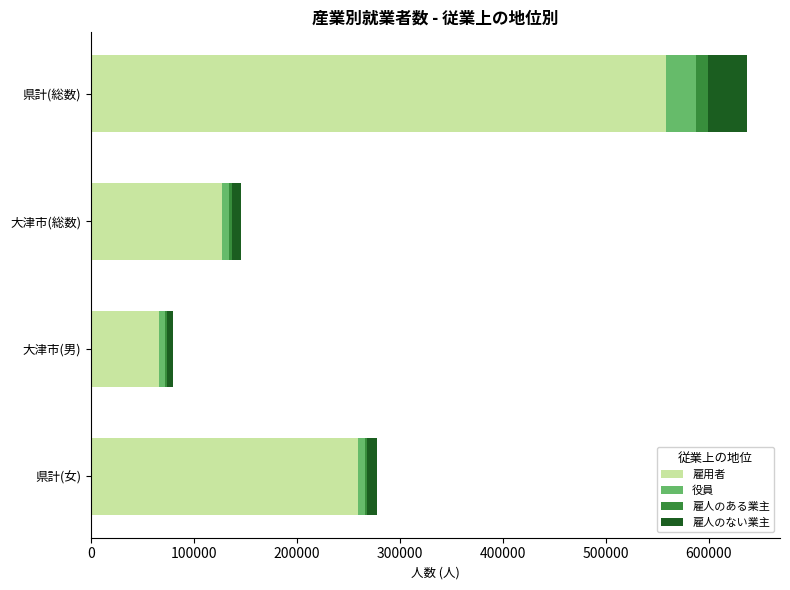

What is the maximum value for 雇用者?

558261